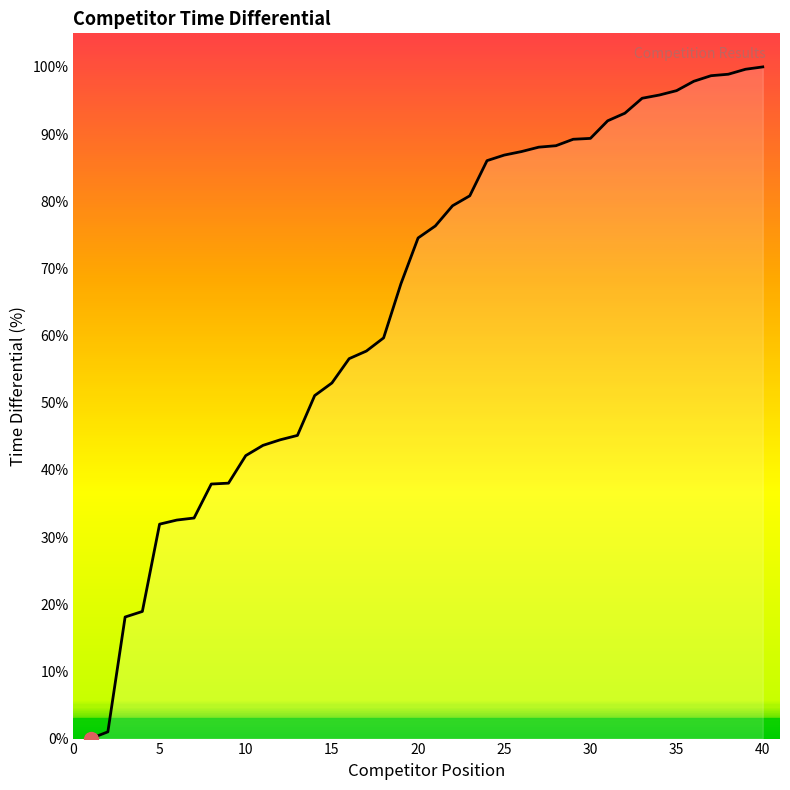

What is the greatest value displayed?

100.0